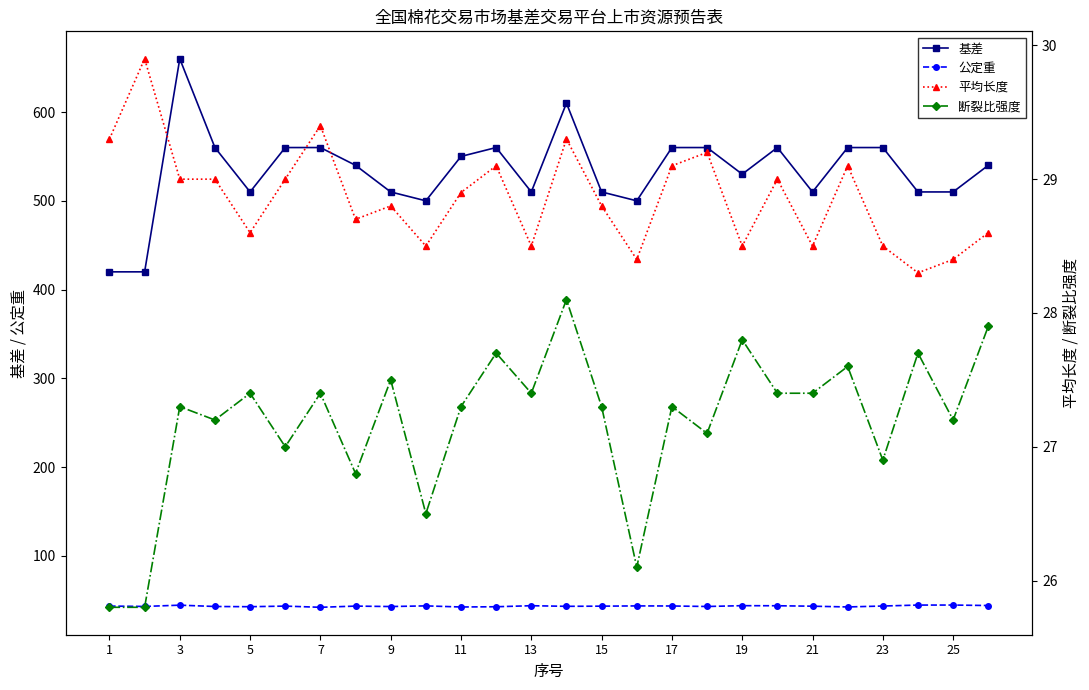

Reading left to right, what are all the values shown in this chart?

基差: 420.0	420.0	660.0	560.0	510.0	560.0	560.0	540.0	510.0	500.0	550.0	560.0	510.0	610.0	510.0	500.0	560.0	560.0	530.0	560.0	510.0	560.0	560.0	510.0	510.0	540.0
公定重: 43.6	43.2	44.6	43.1	42.8	43.5	42.2	43.5	43.0	43.8	42.5	42.8	44.0	43.3	43.5	43.7	43.7	43.1	44.0	43.9	43.4	42.6	43.6	44.7	44.7	44.2
平均长度: 29.3	29.9	29.0	29.0	28.6	29.0	29.4	28.7	28.8	28.5	28.9	29.1	28.5	29.3	28.8	28.4	29.1	29.2	28.5	29.0	28.5	29.1	28.5	28.3	28.4	28.6
断裂比强度: 25.8	25.8	27.3	27.2	27.4	27.0	27.4	26.8	27.5	26.5	27.3	27.7	27.4	28.1	27.3	26.1	27.3	27.1	27.8	27.4	27.4	27.6	26.9	27.7	27.2	27.9